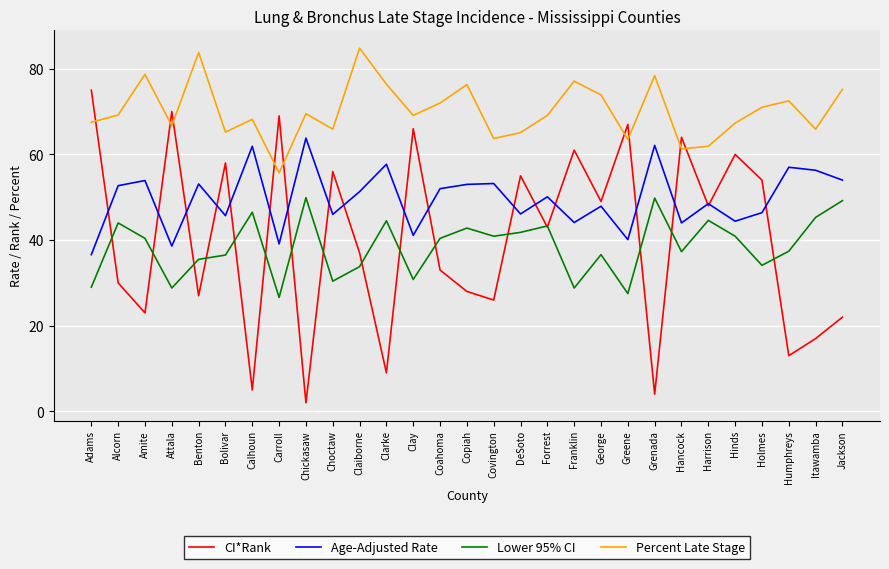

Which series has the largest total across all categories?

Percent Late Stage